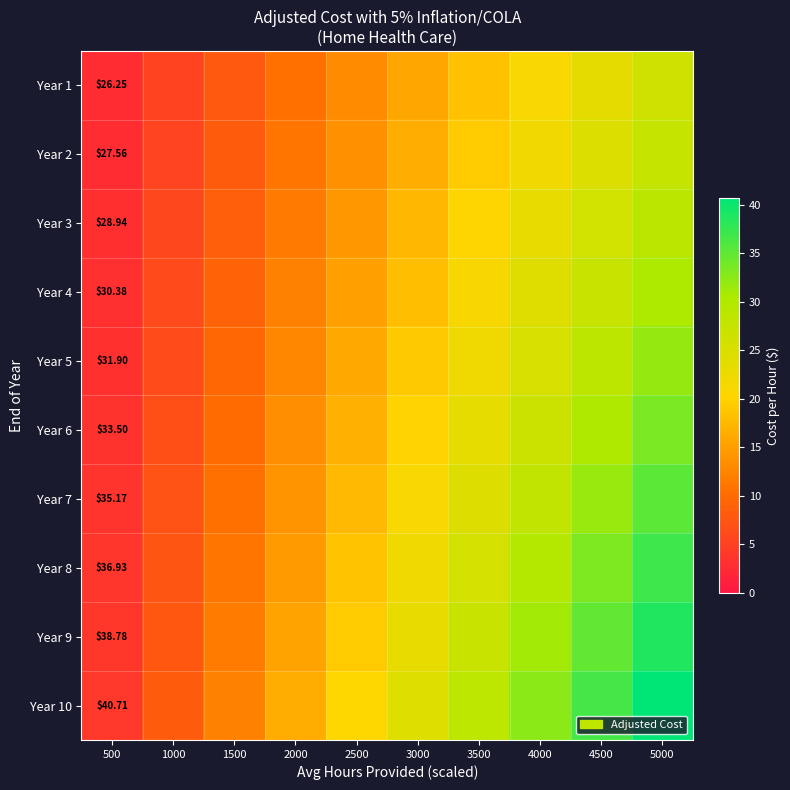

At which category is the sum across all series the highest?

5000